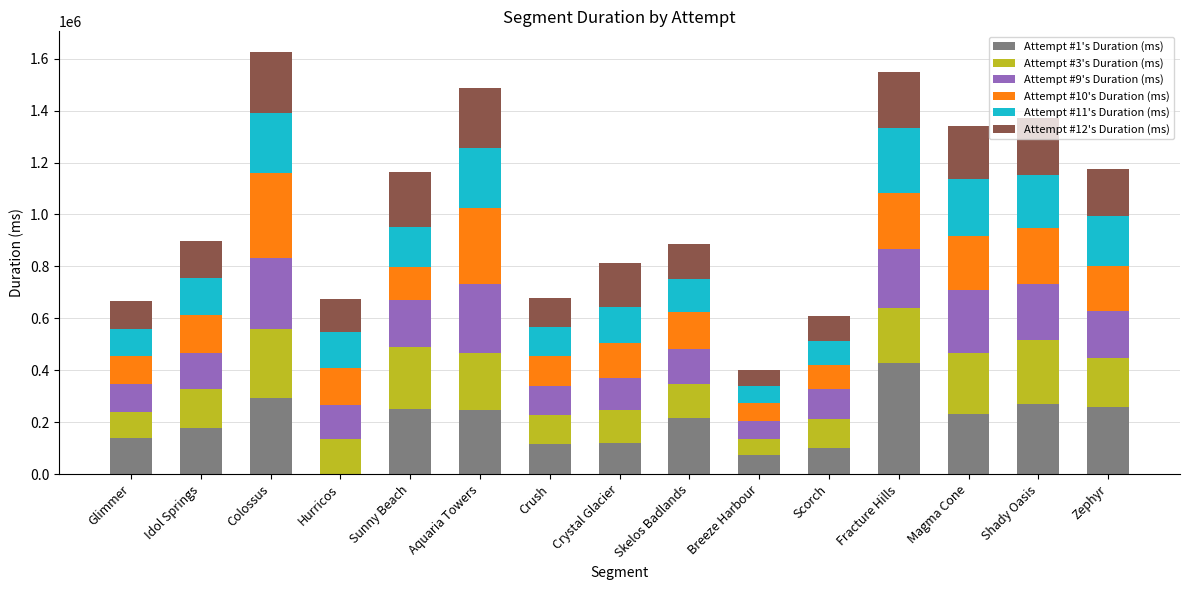

The Attempt #1's Duration (ms) series shows 125659 at Aquaria Towers. True or false?

False